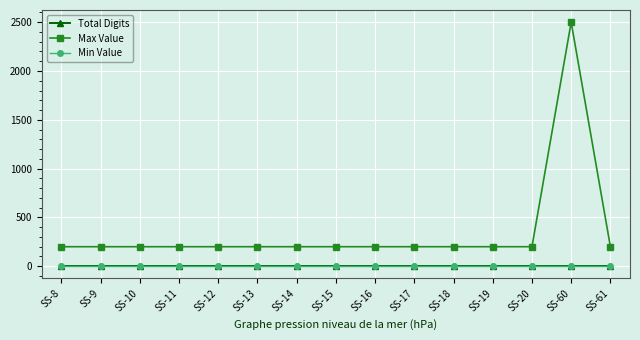

Reading left to right, what are all the values shown in this chart?

Total Digits: 4	4	4	4	4	4	4	4	4	4	4	4	4	4	4
Max Value: 200	200	200	200	200	200	200	200	200	200	200	200	200	2500	200
Min Value: 0	0	0	0	0	0	0	0	0	0	0	0	0	0	0